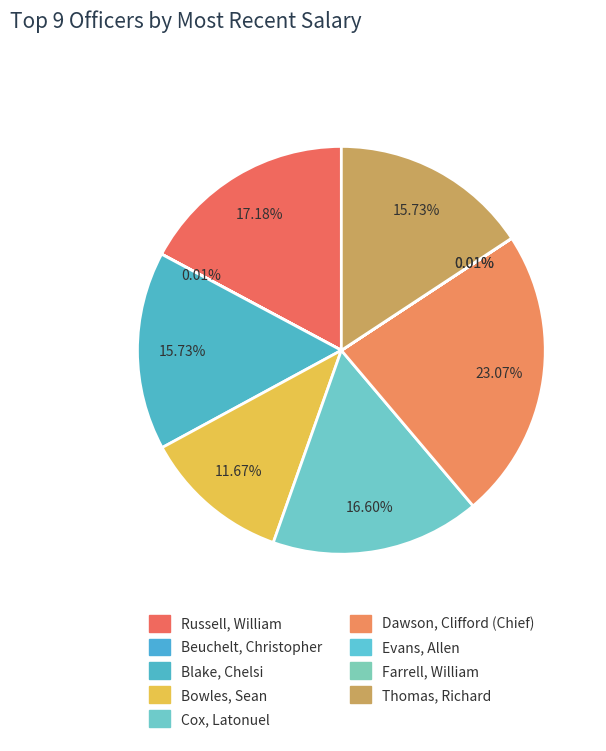

Is Beuchelt, Christopher the majority of the pie?

No